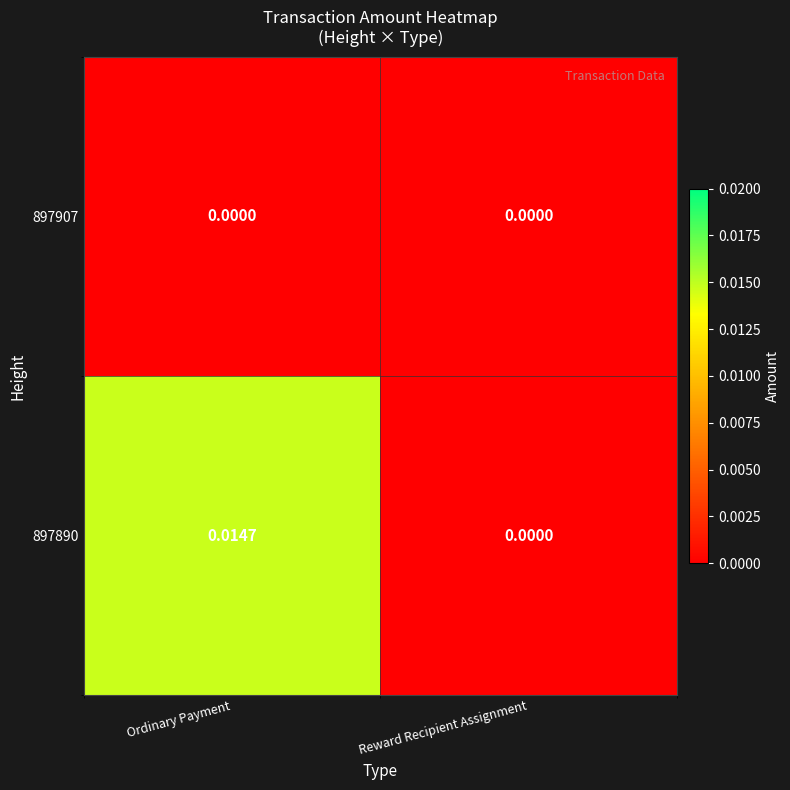

Is the value of 897890 at Ordinary Payment greater than the value of 897907 at Ordinary Payment?

Yes